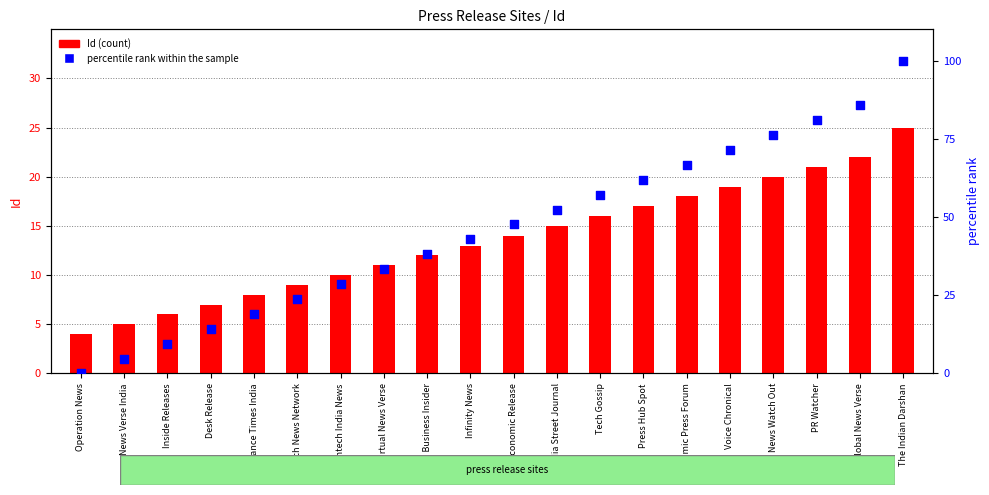

Which series has the largest Y range (max minus min)?

percentile rank within the sample